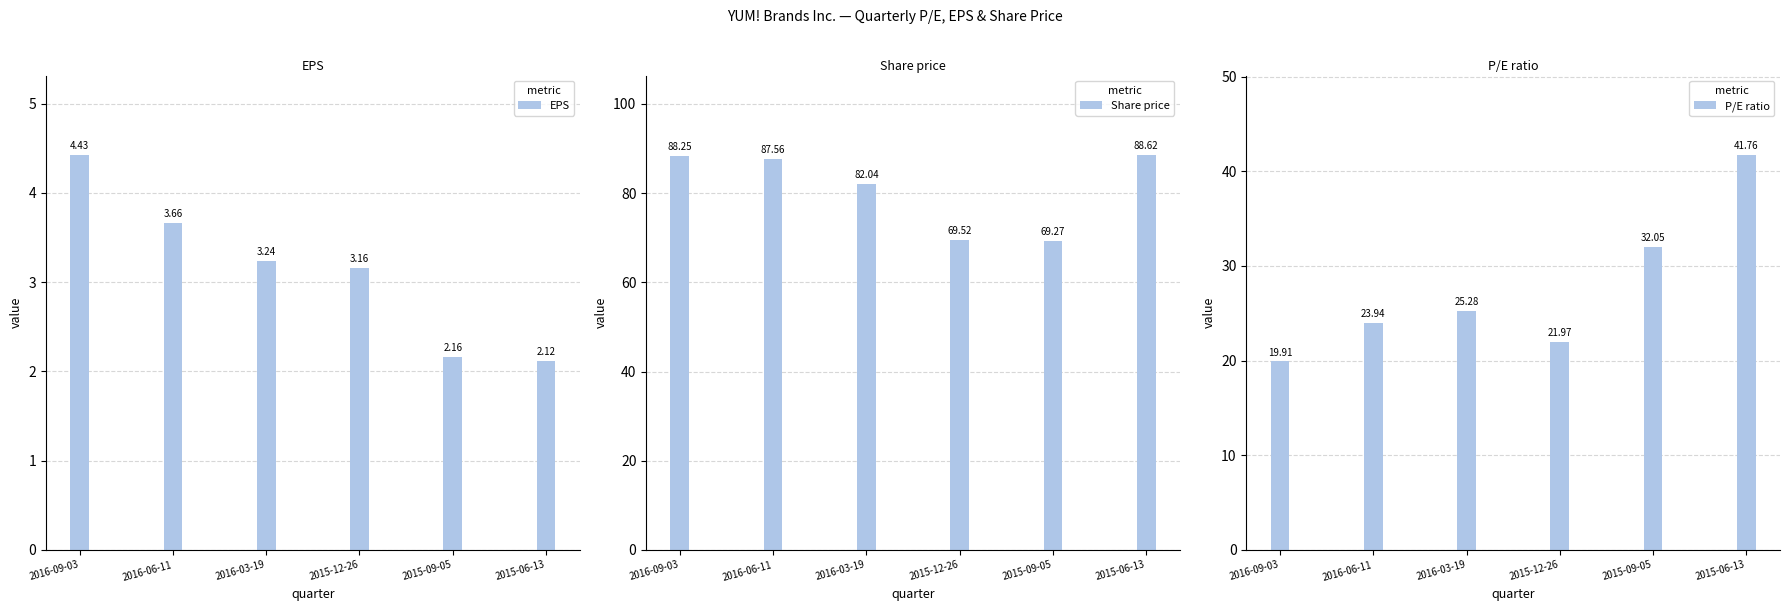

True or false: P/E ratio has a value of 41.8 at 2015-06-13.

True